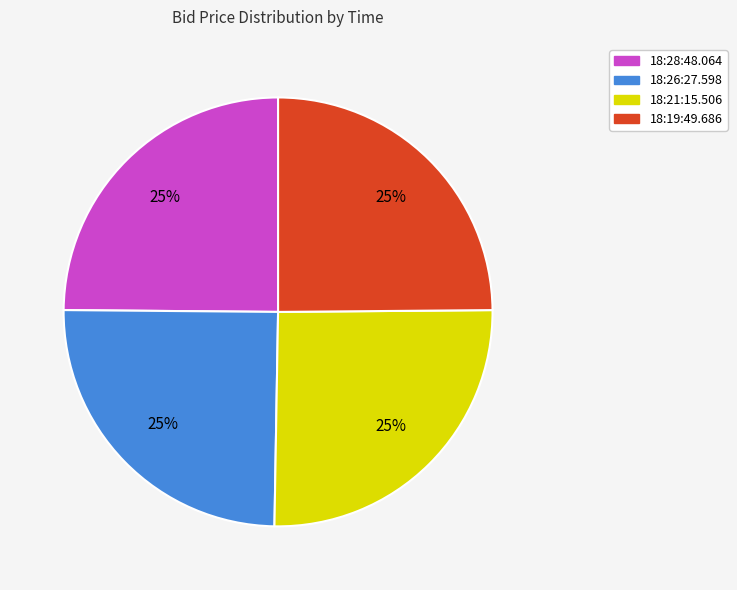

Is there a majority slice in this chart?

No